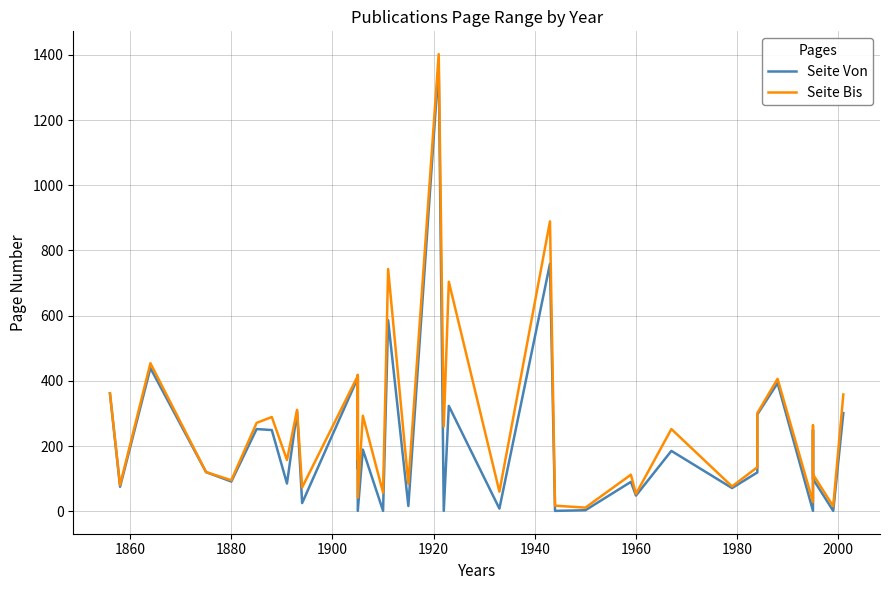

What is the value of the Seite Von point at the 1st from the left?

361